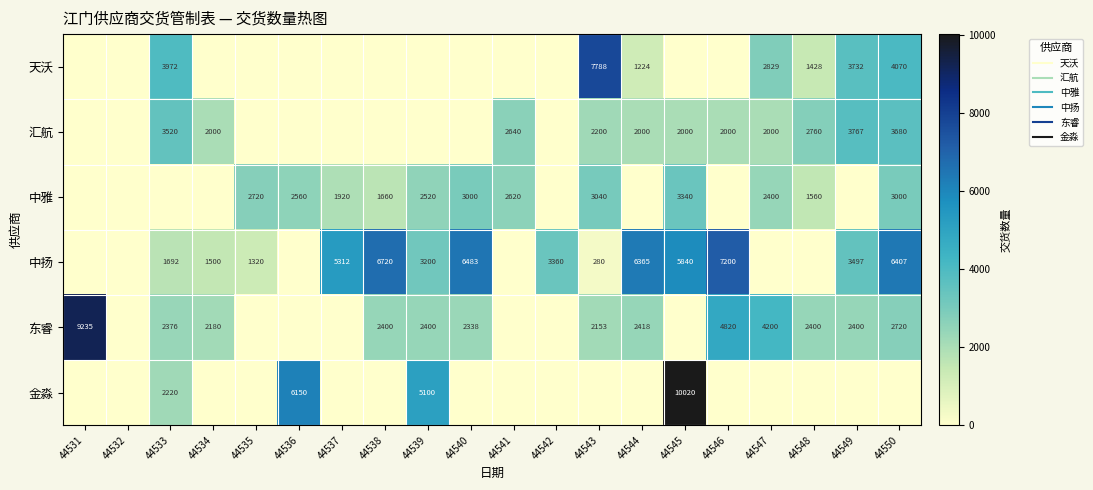

Where is 中扬 nearest to the value 3600?

44549